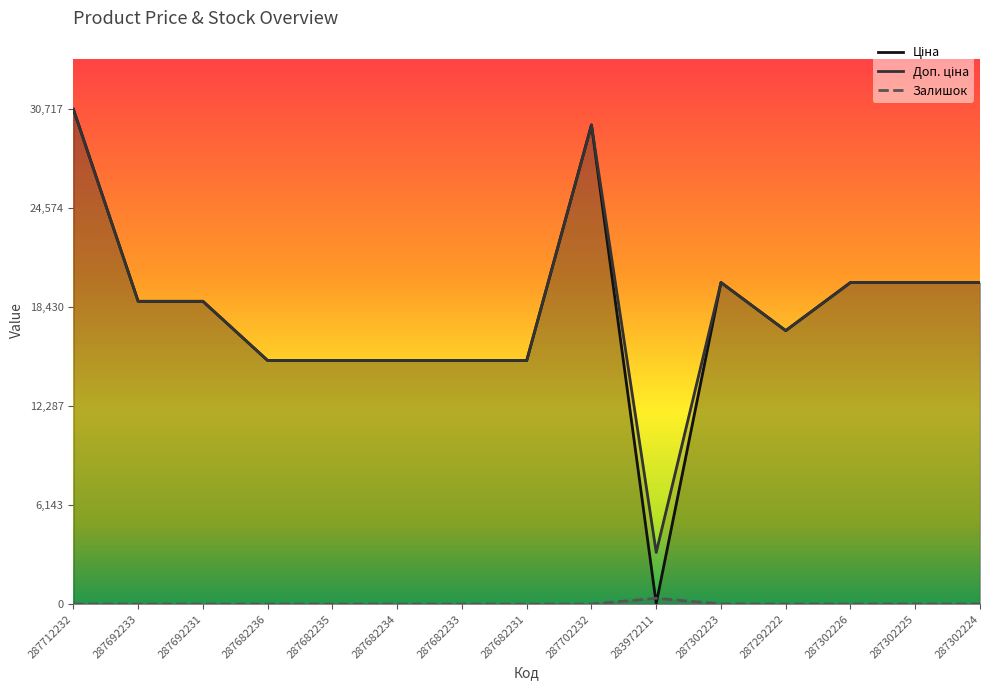

At how many categories does at least one series exceed 14064?

14